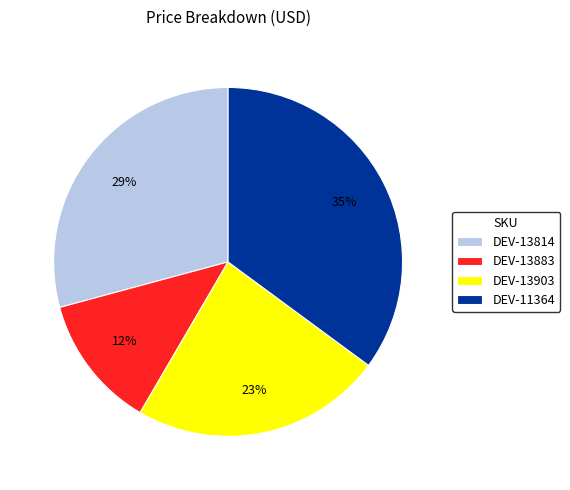

To the nearest percent, what is the average slice percentage?

25%